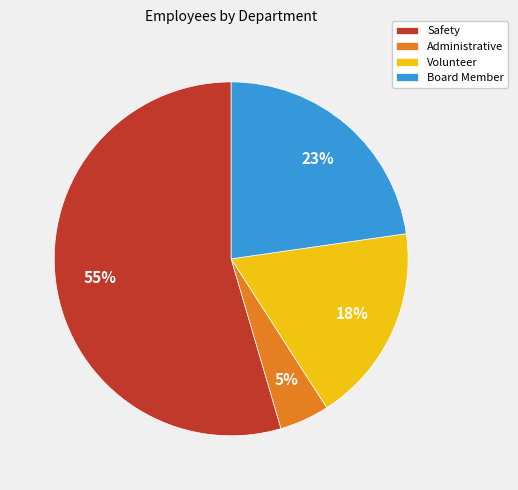

Which has a higher value, Board Member or Administrative?

Board Member